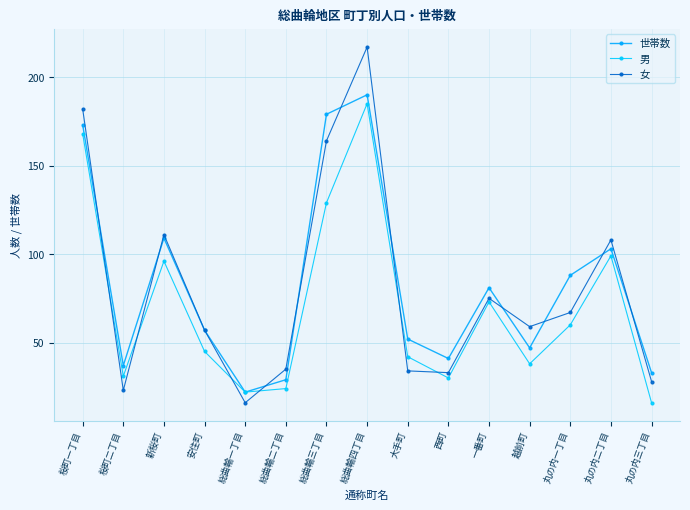

At which category does the chart reach its peak across all series?

総曲輪四丁目